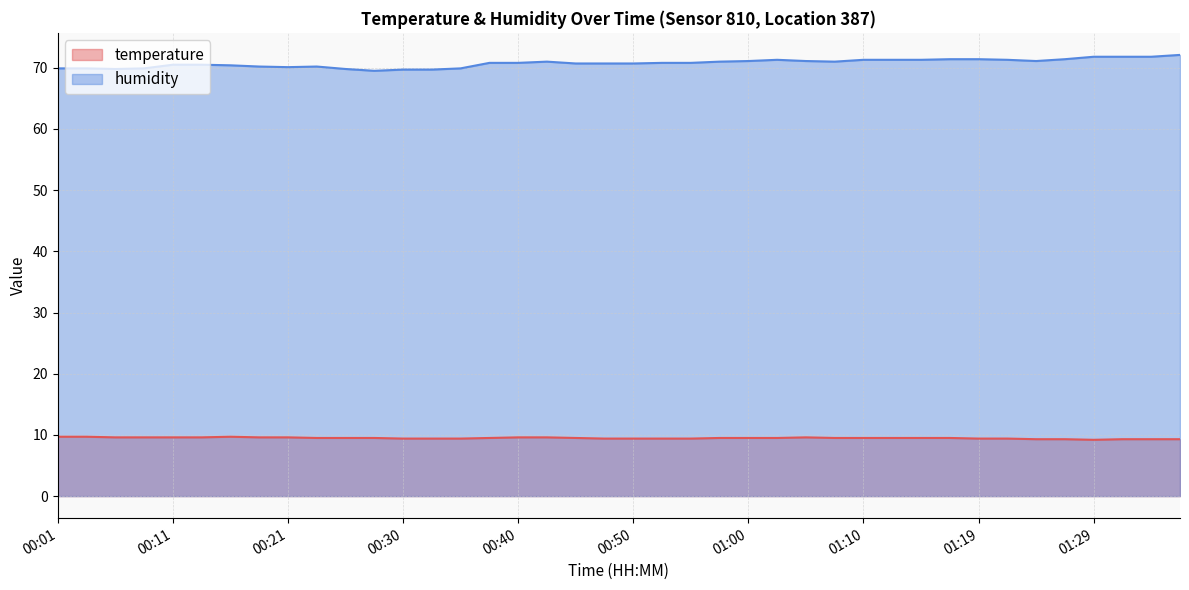

What is the difference between the humidity values at 00:40 and 00:26?

1.0